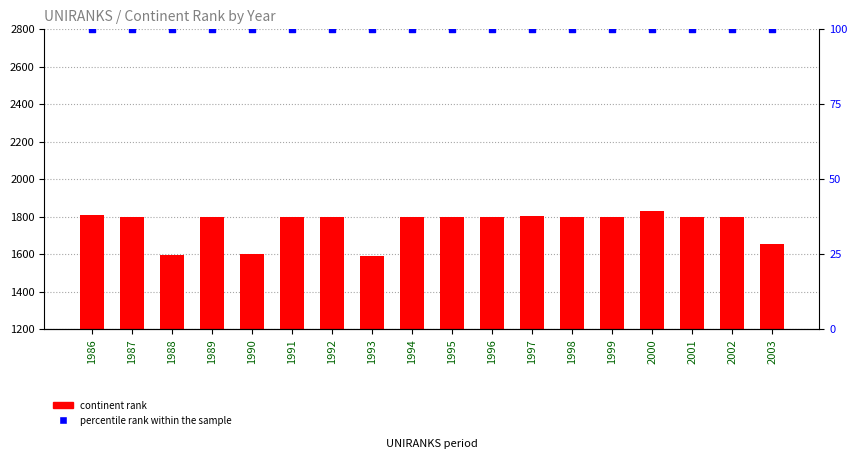

At how many categories does at least one series exceed 1035?

18